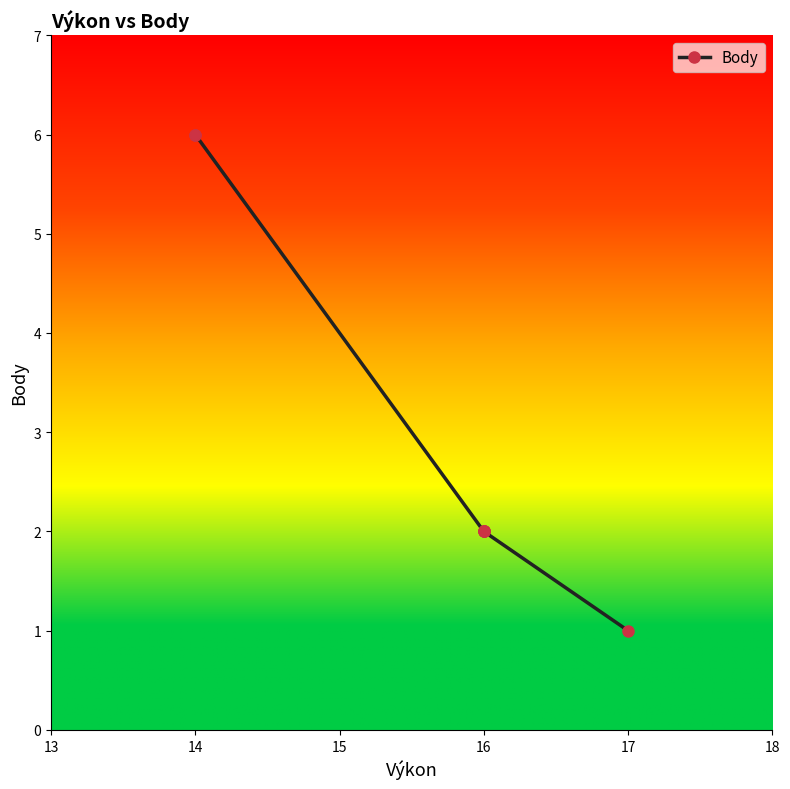

Does the chart have visible grid lines?

No